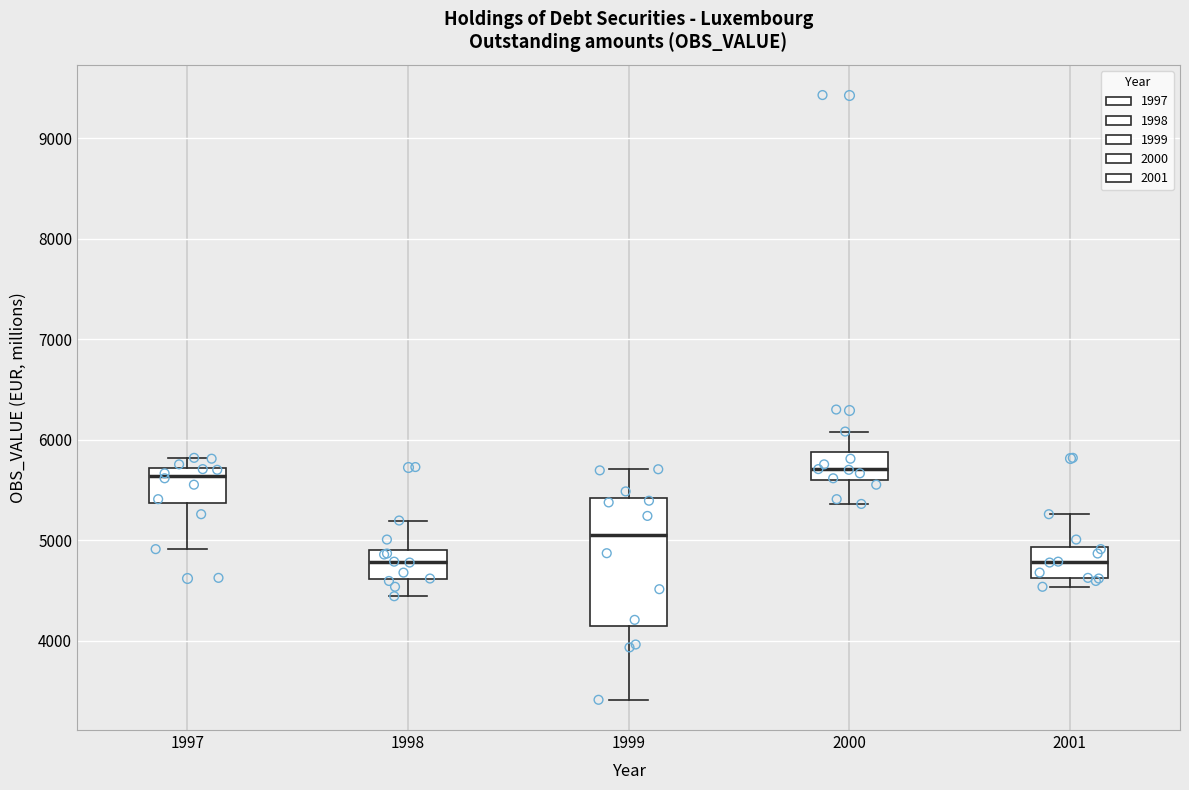

Where does the median line of the box at x = 2000 sit on the y-axis? The values are not printed on the chart, so give them approximately, as read against the axis.

5700